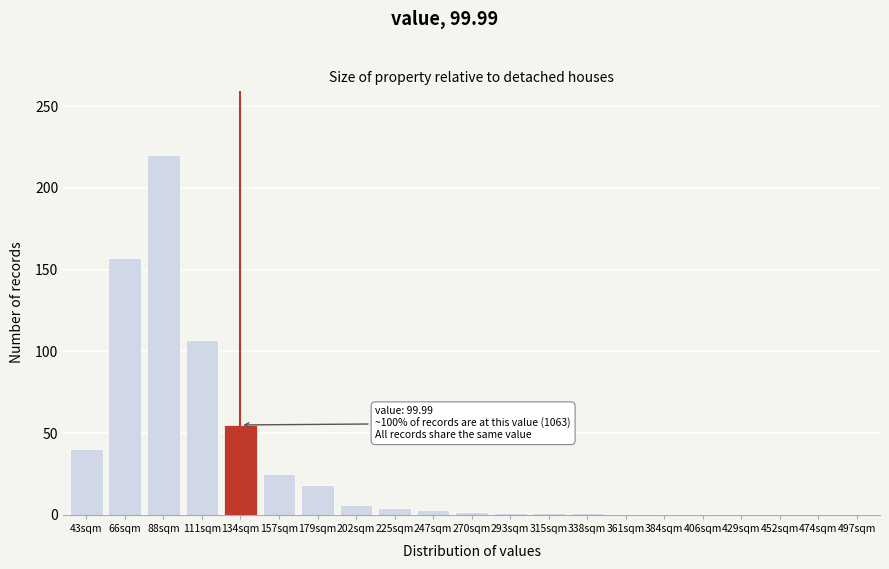

Where is the data nearest to the value 110?

111sqm